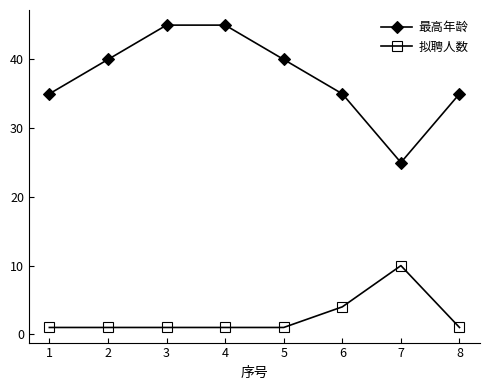

The value of 拟聘人数 at 2 is 1. True or false?

True